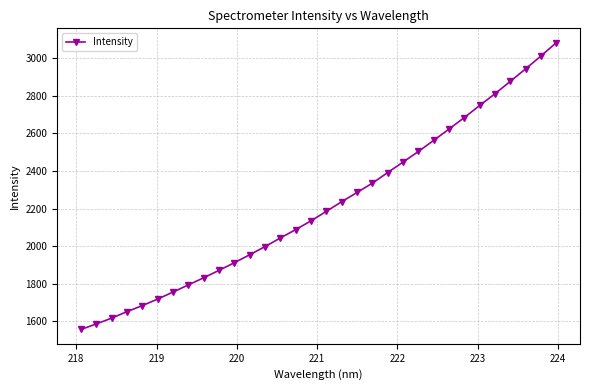

What is the smallest value displayed?

1555.5